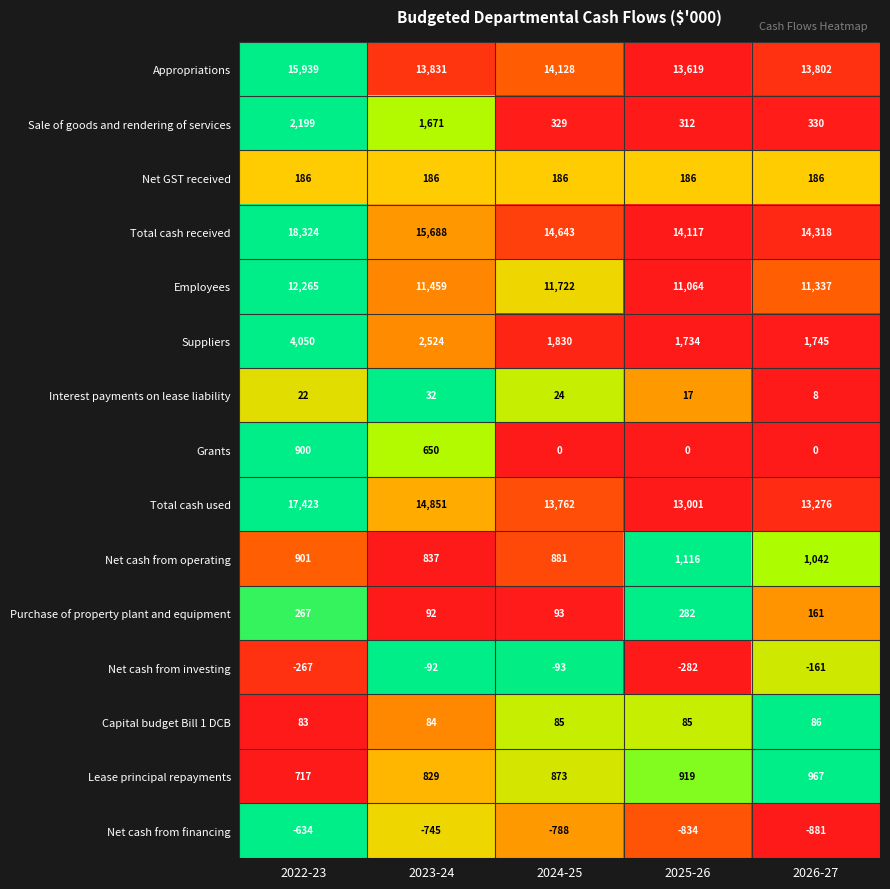

At which category does the chart reach its minimum across all series?

2026-27